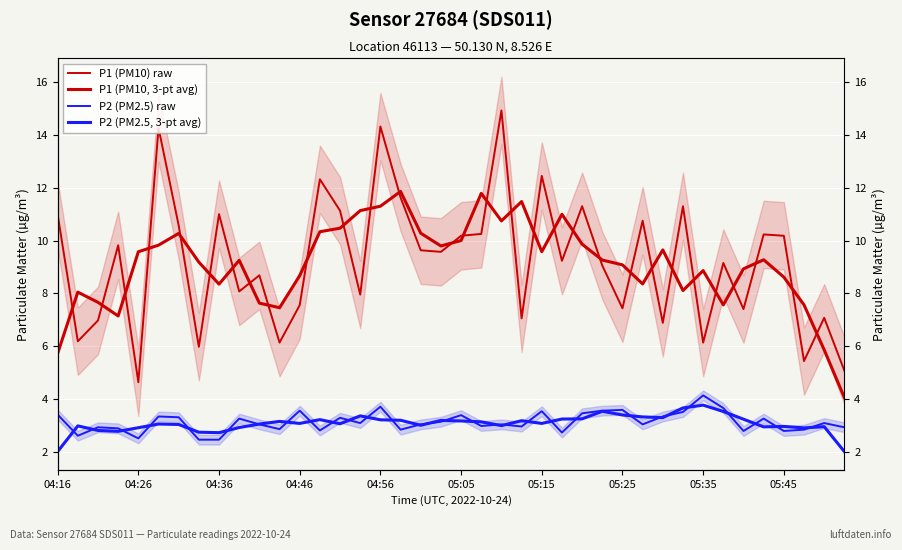

How many lines are shown in the chart?

4